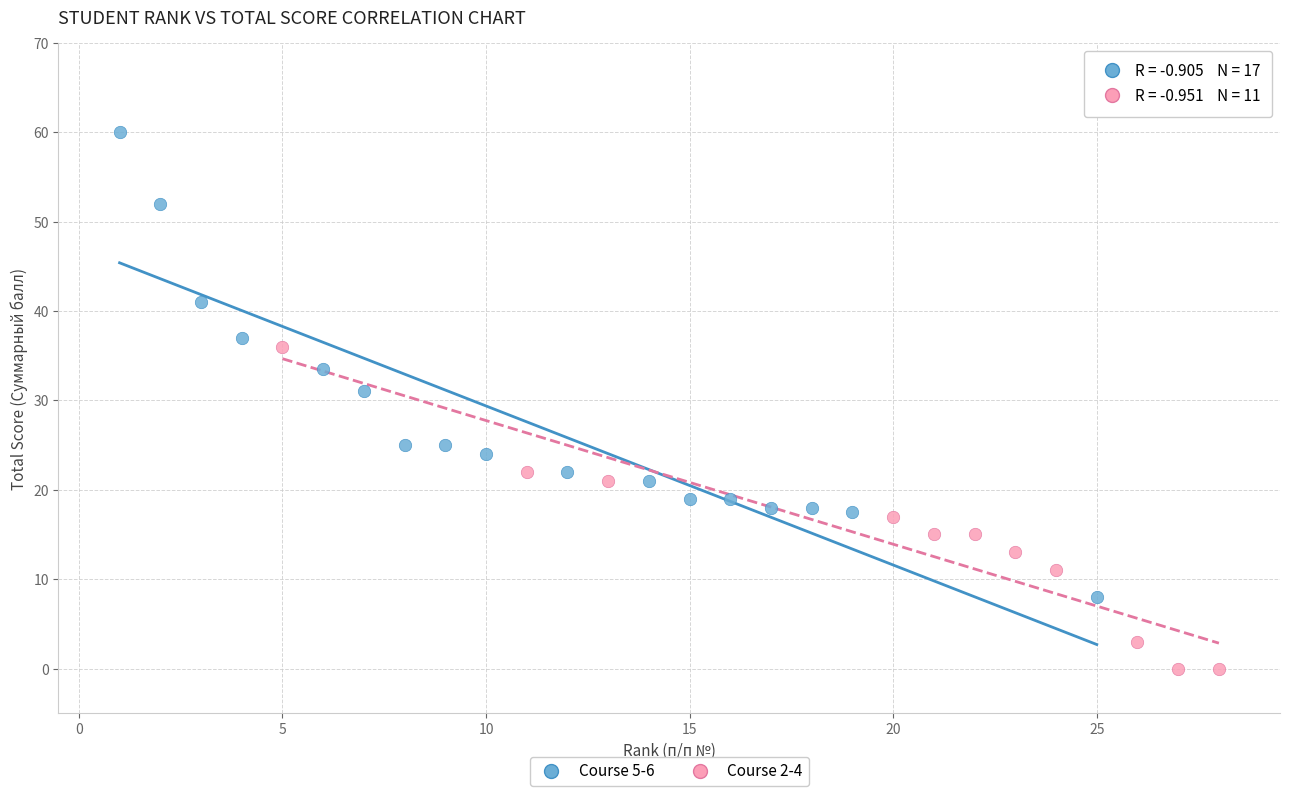

Which series contains the highest Y value?

Course 5-6